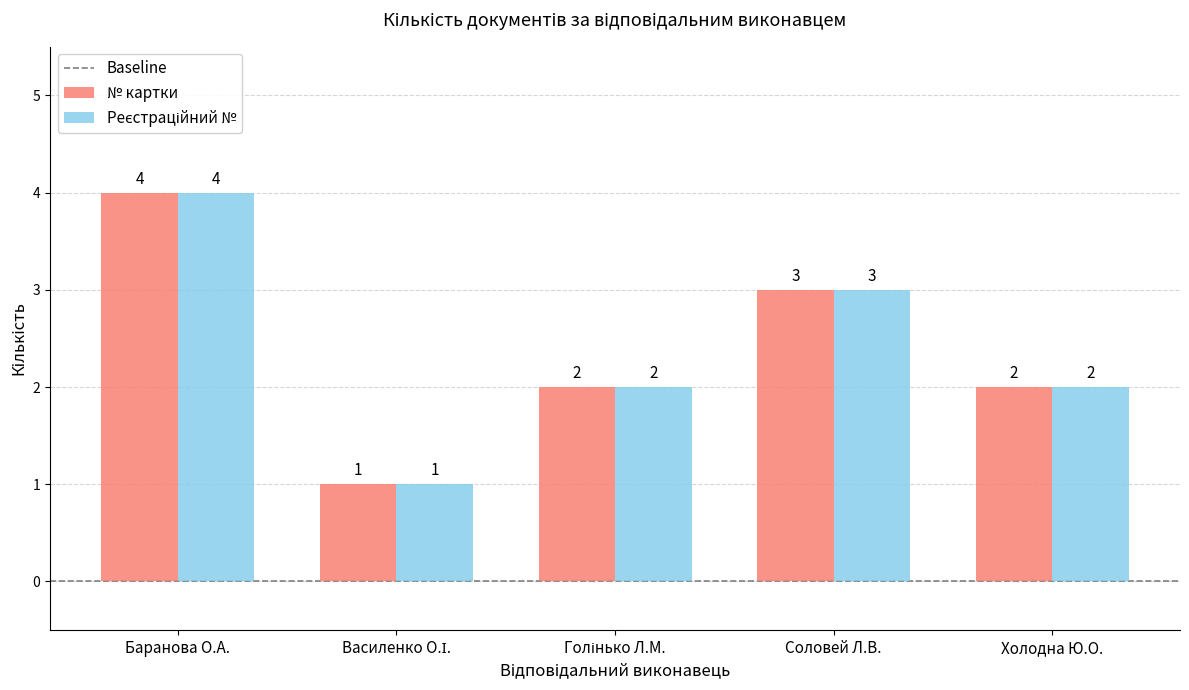

The value of № картки at Баранова О.А. is 4. True or false?

True